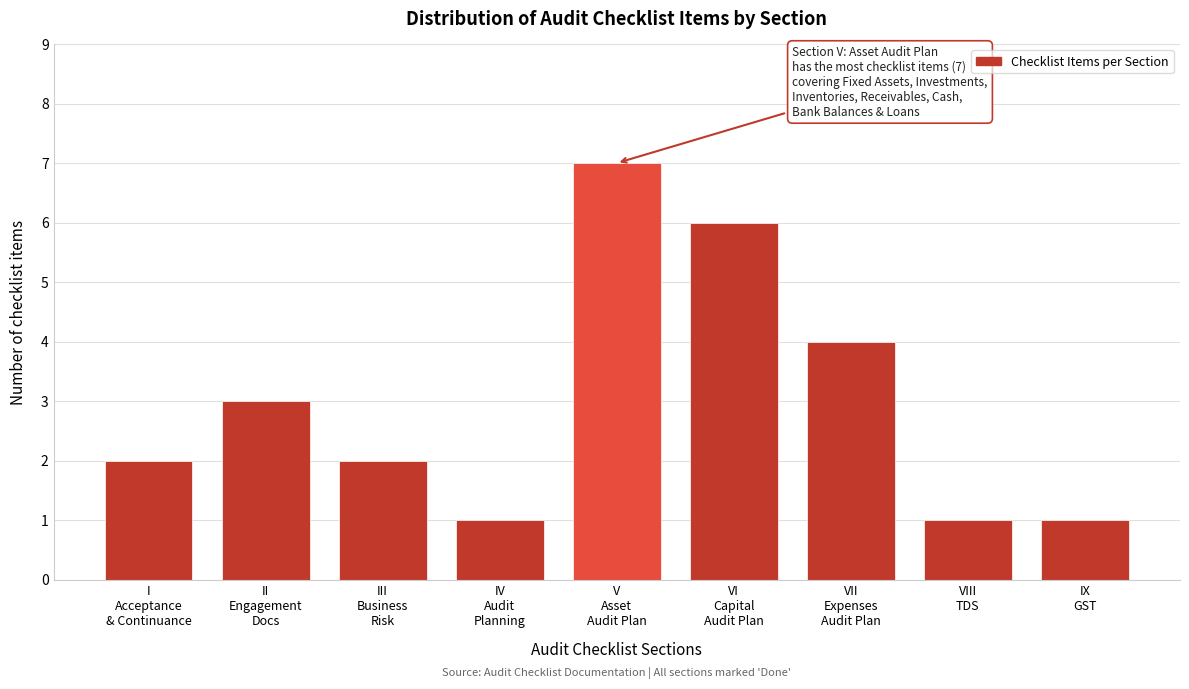

Reading left to right, what are all the values shown in this chart?

2	3	2	1	7	6	4	1	1